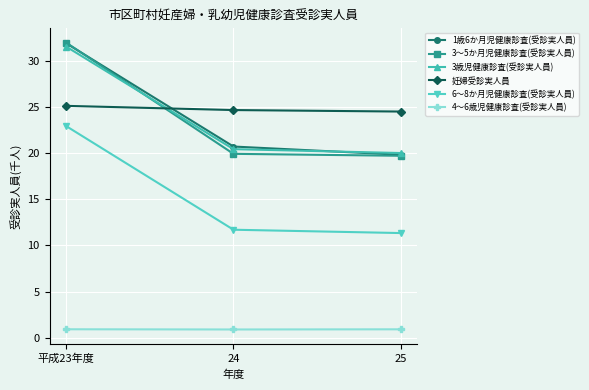

Which series has the widest spread of values?

3～5か月児健康診査(受診実人員)